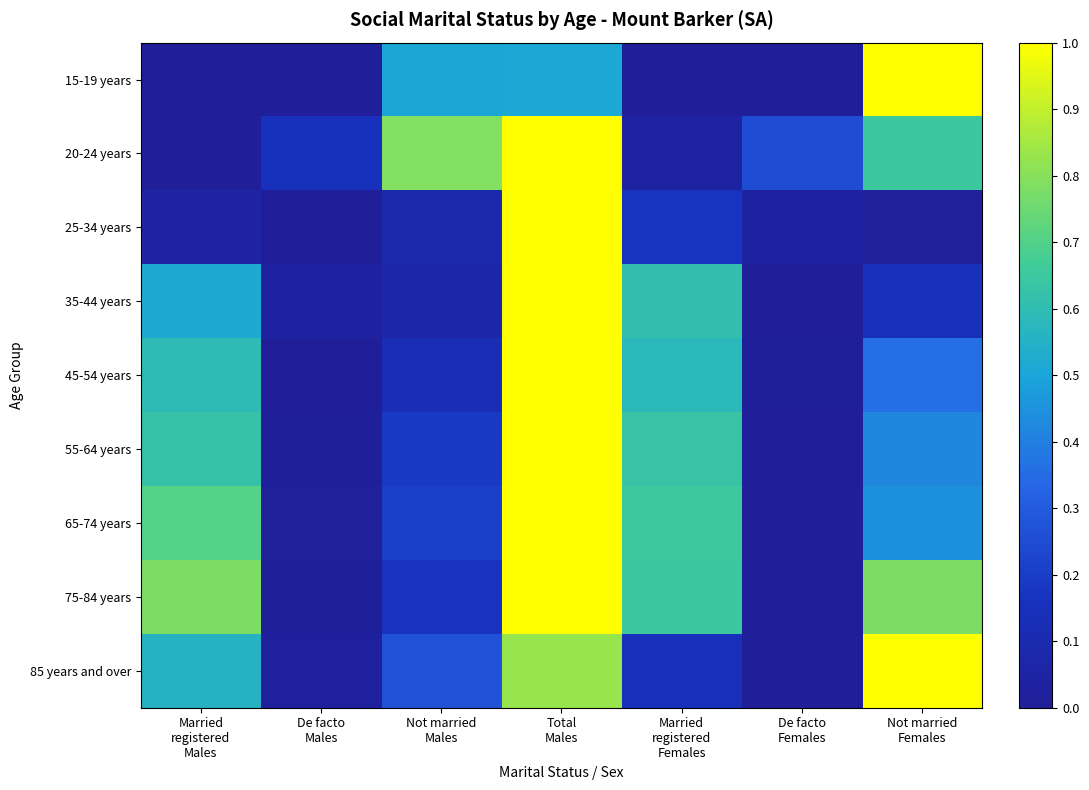

Which series has the largest range (max minus min)?

15-19 years